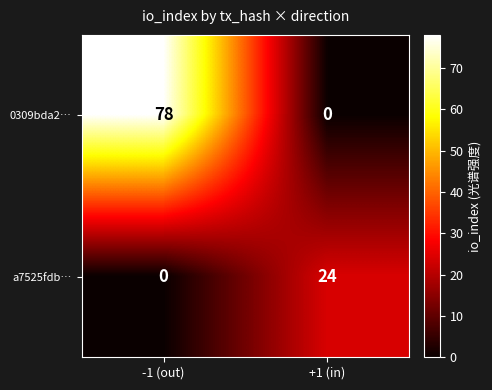

What is the total value across all series at -1 (out)?

78